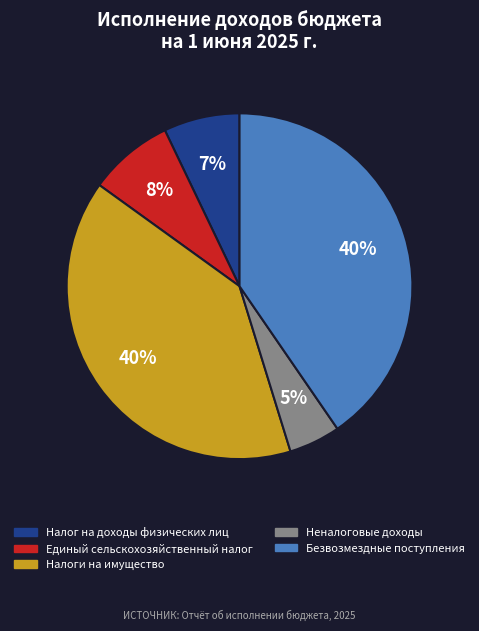

Does Безвозмездные поступления account for over 50% of the chart?

No